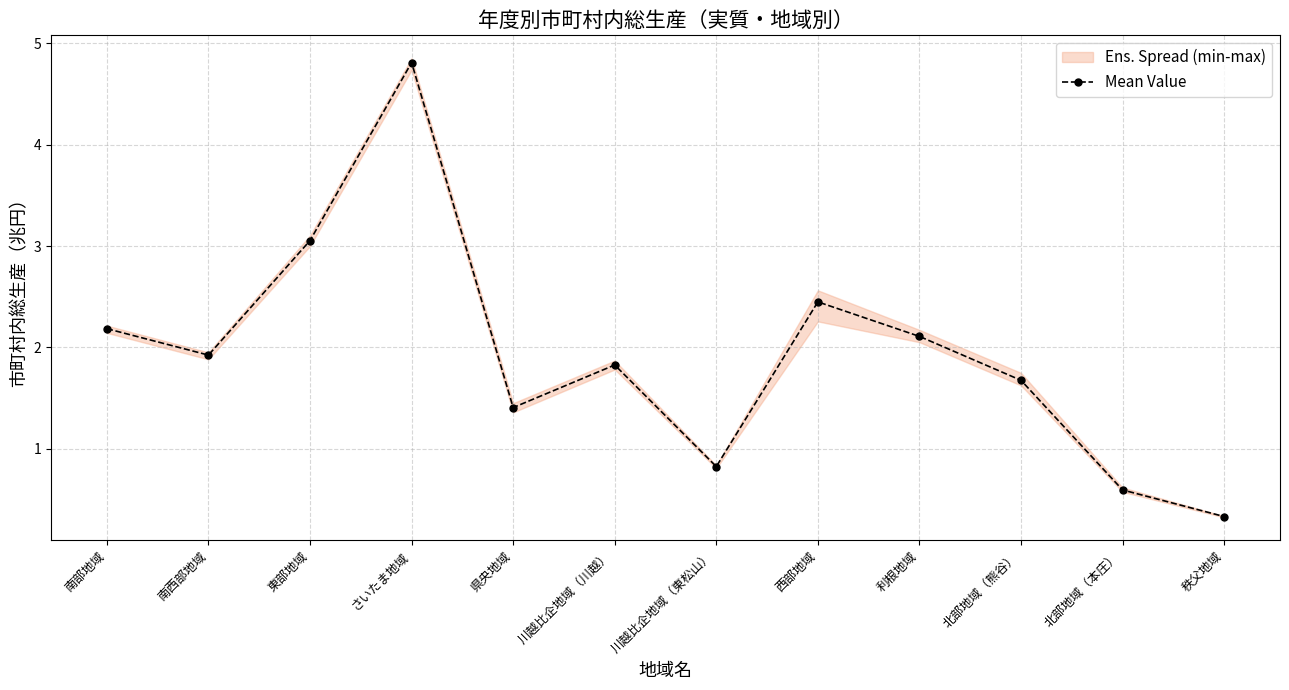

True or false: the data shows 0.4 at 秩父地域.

False